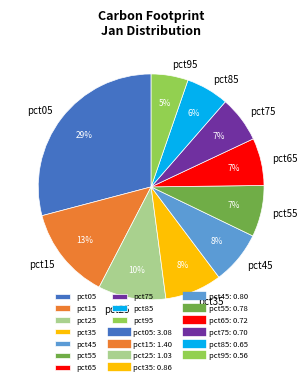

What percentage is the pct35 slice, to the nearest percent?

8%